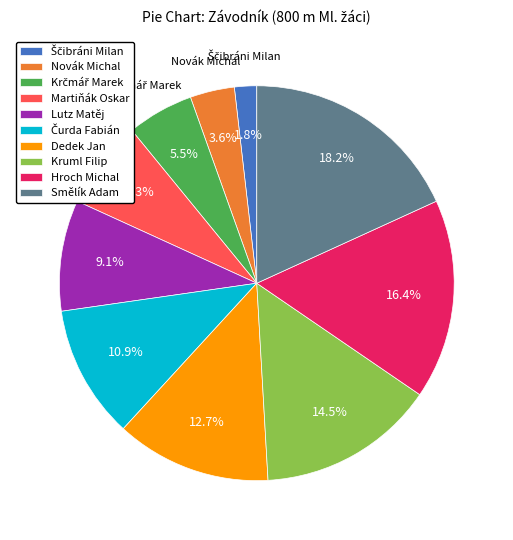

What percentage is the Dedek Jan slice, to the nearest percent?

13%